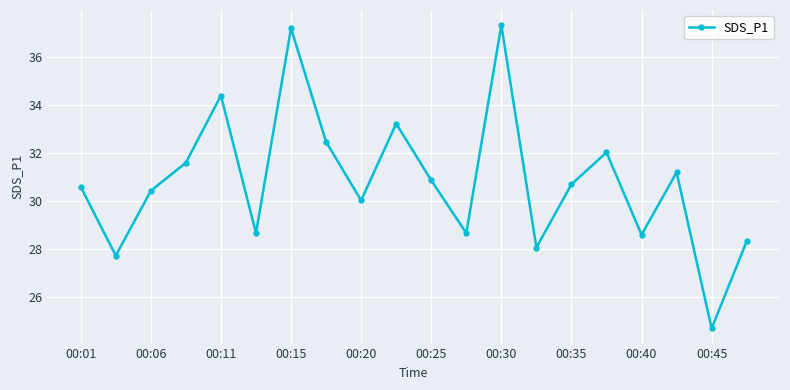

How many lines are shown in the chart?

1